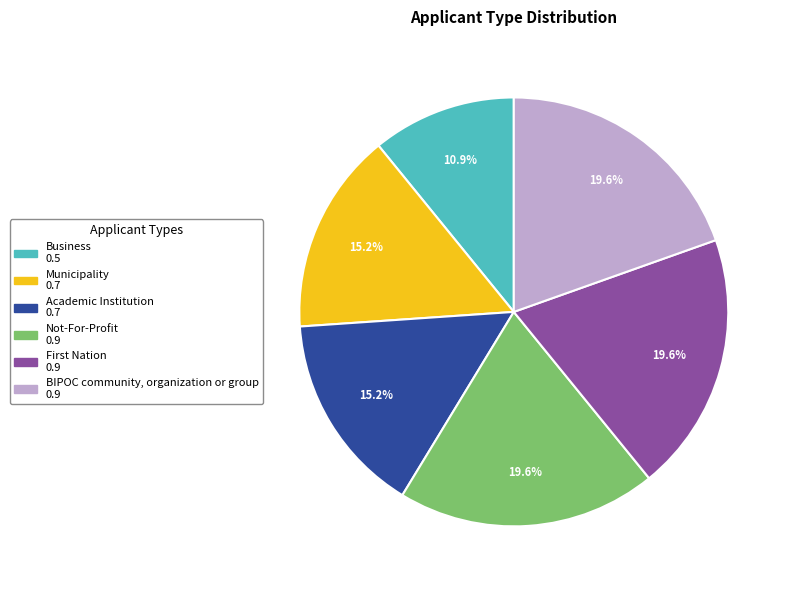

What is the total percentage of Not-For-Profit and Municipality?

34.8%